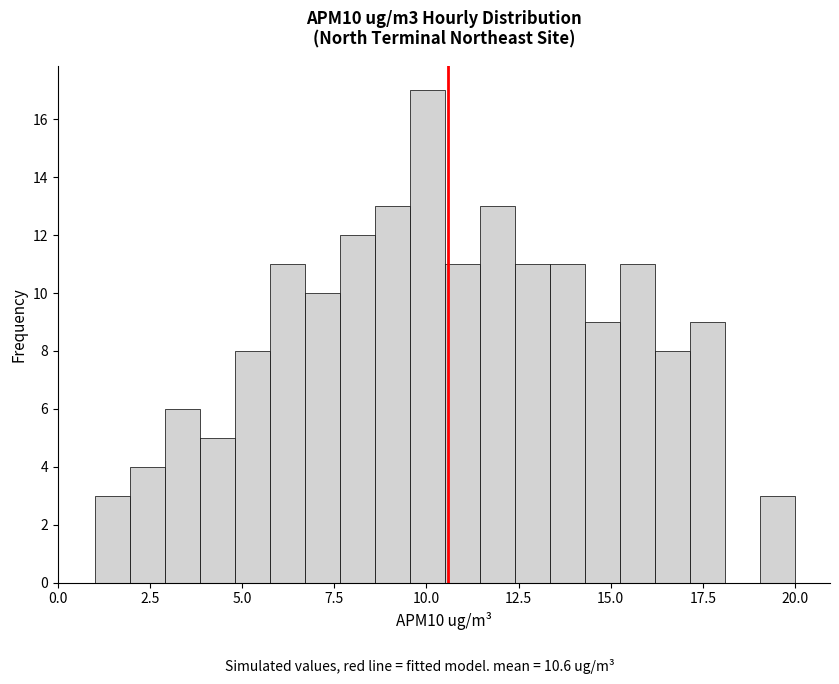

Read against the x-axis, roughly where is the centre of the tallest bar?

10.0